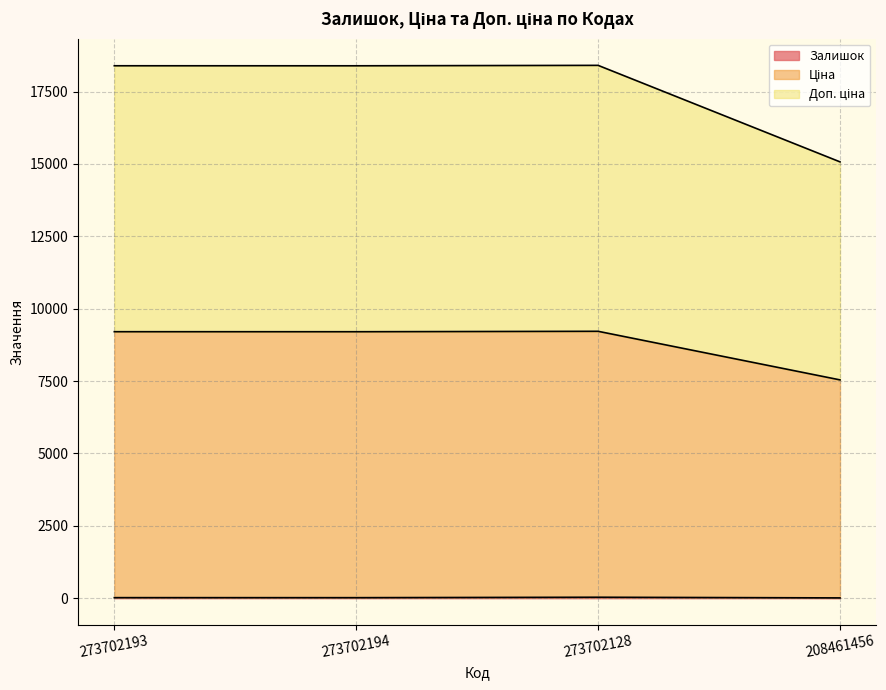

At which label is Доп. ціна closest to 8380?

273702194